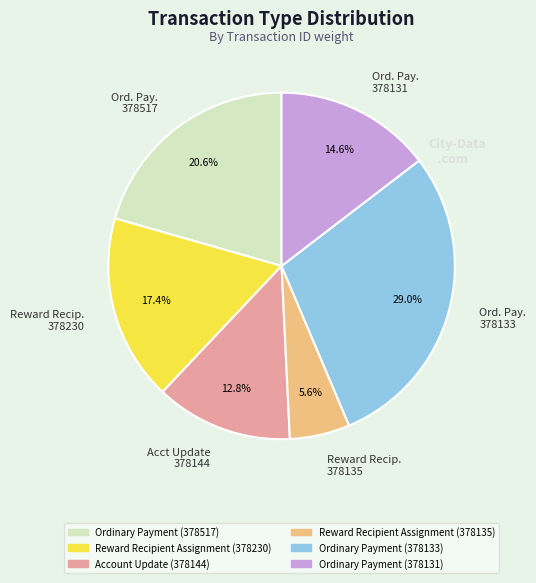

Rank the categories by value from lowest to highest.

Reward Recip. 378135, Acct Update 378144, Ord. Pay. 378131, Reward Recip. 378230, Ord. Pay. 378517, Ord. Pay. 378133